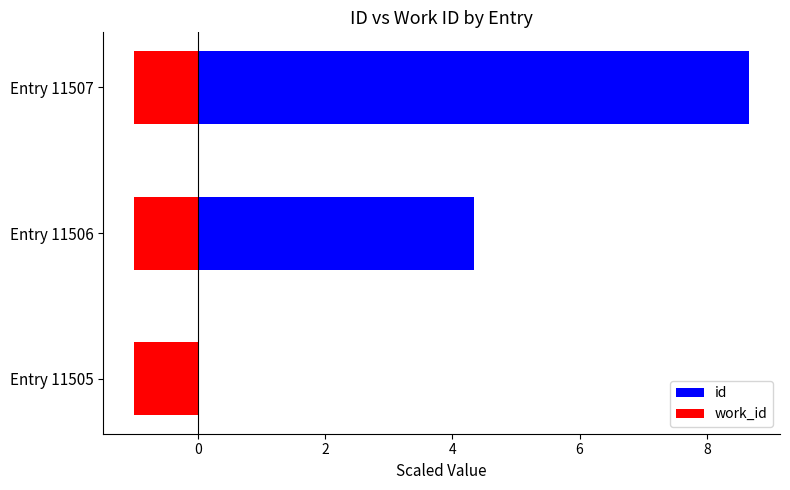

Between −2 and 2, which series saw the biggest shift?

id